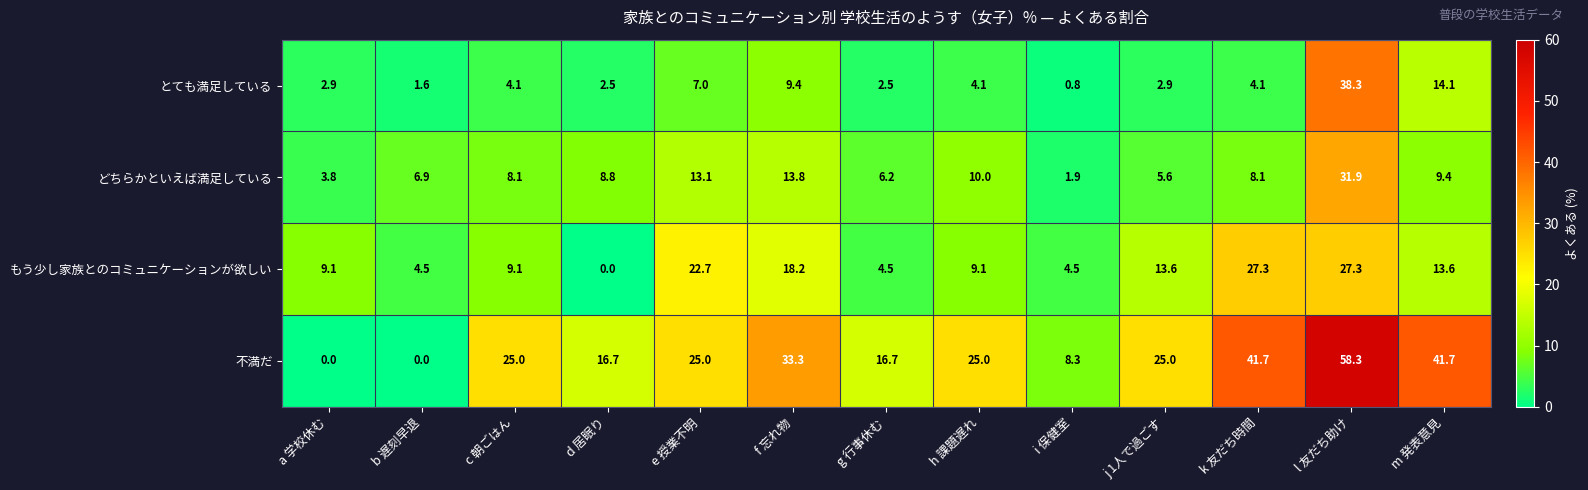

What is the greatest value displayed?

58.3